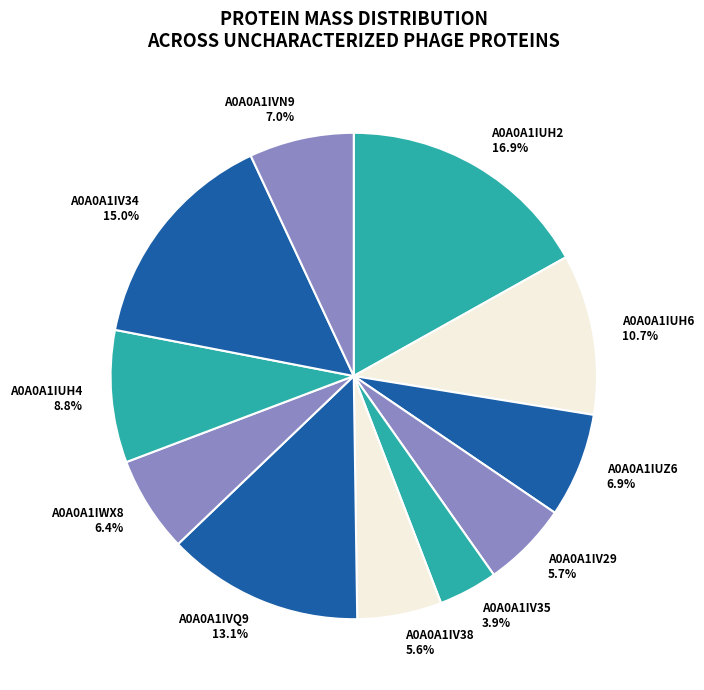

To the nearest percent, what is the combined percentage of A0A0A1IV35 and A0A0A1IV34?

19%